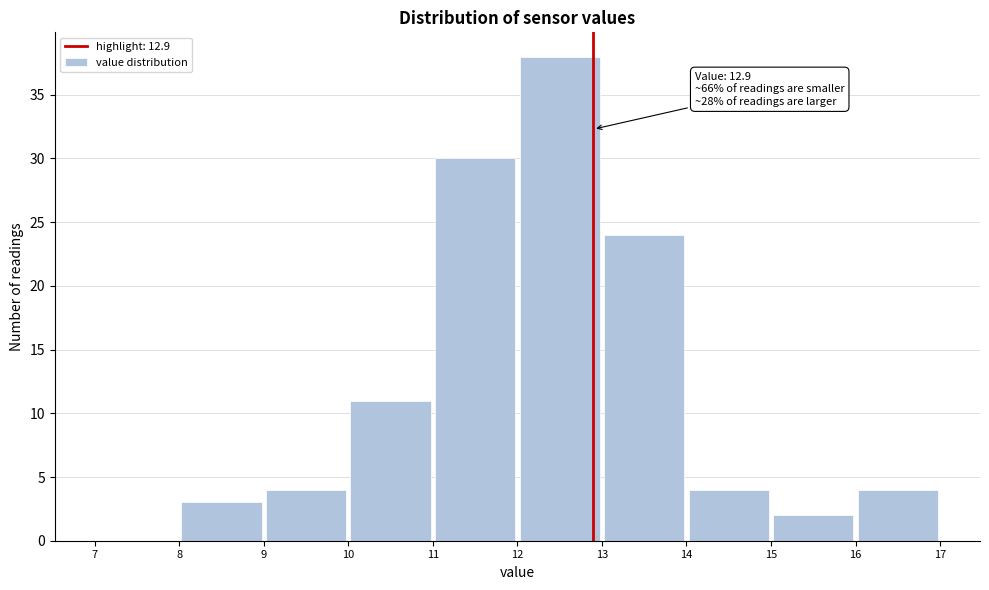

Which range on the x-axis has the tallest bar?

12 to 13